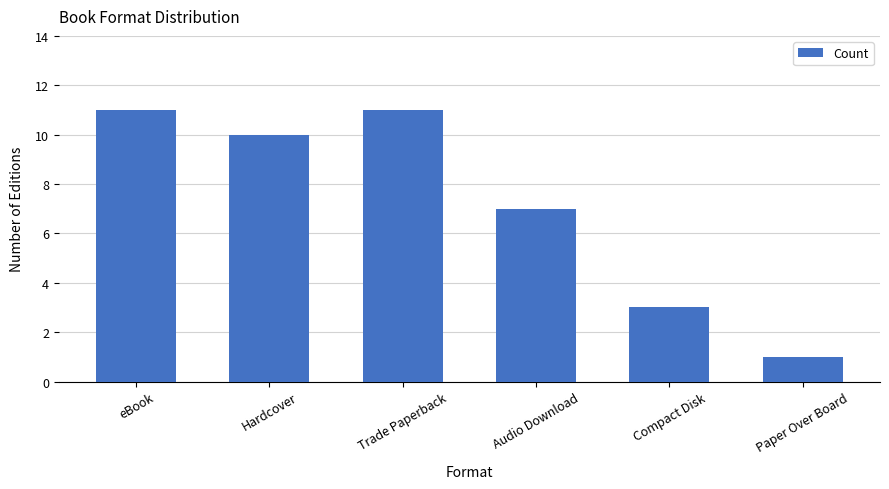

Count the number of categories in the chart.

6